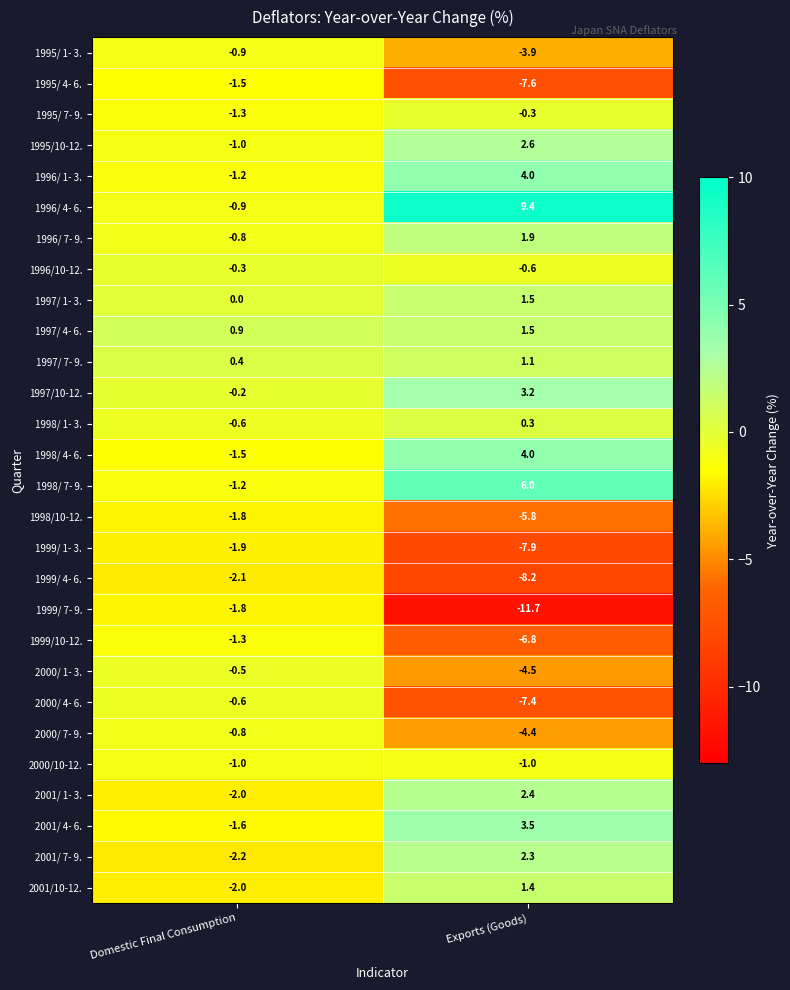

What is the spread (max minus min) of values at Exports (Goods)?

21.1